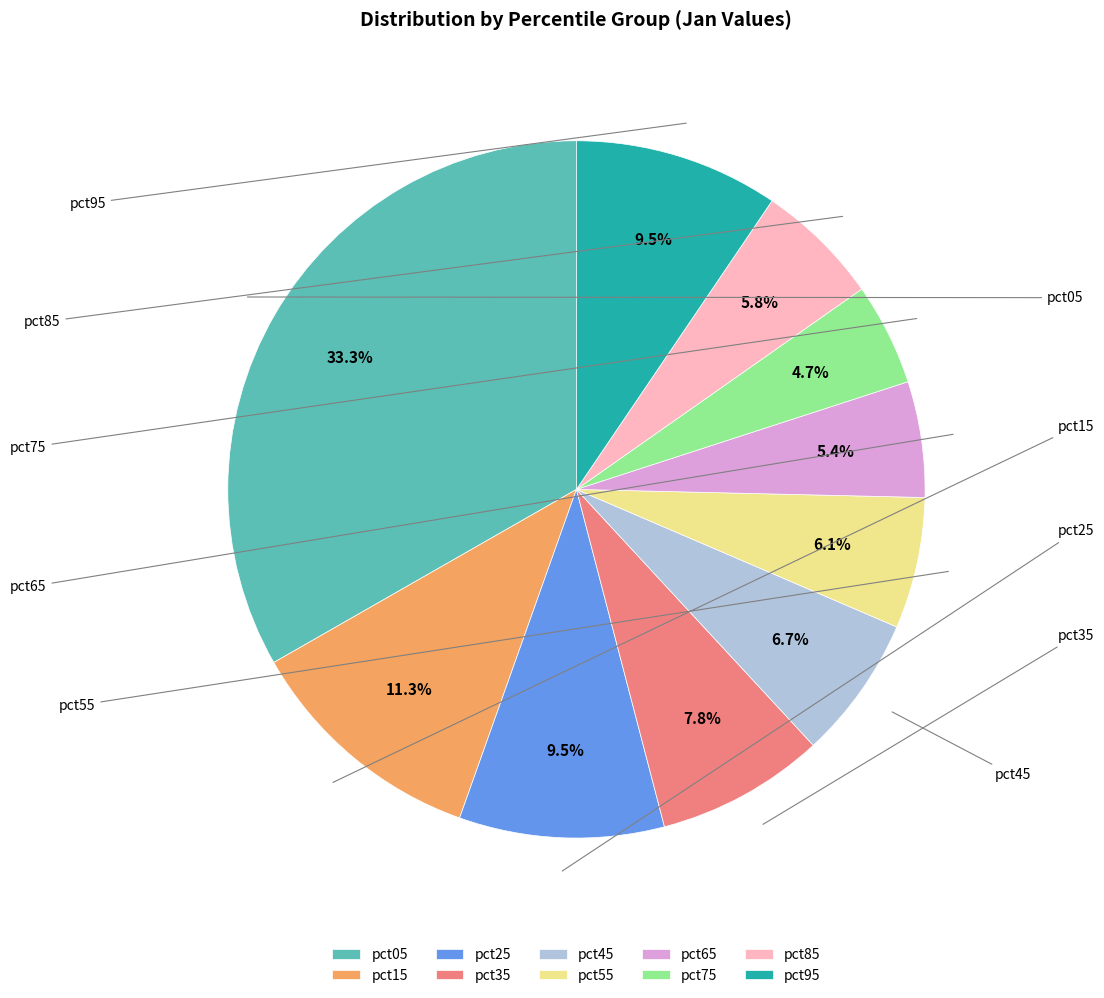

Which slice is the largest?

pct05